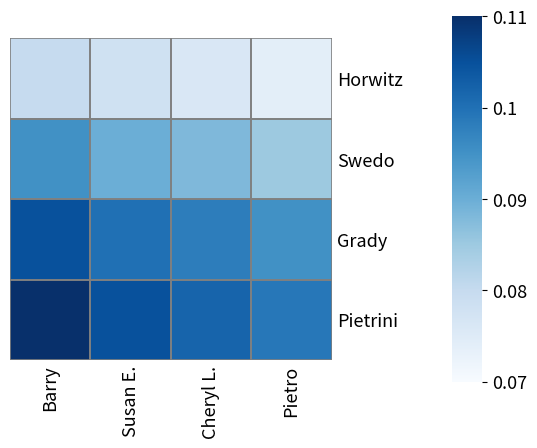

Which series has the largest range (max minus min)?

Pietrini